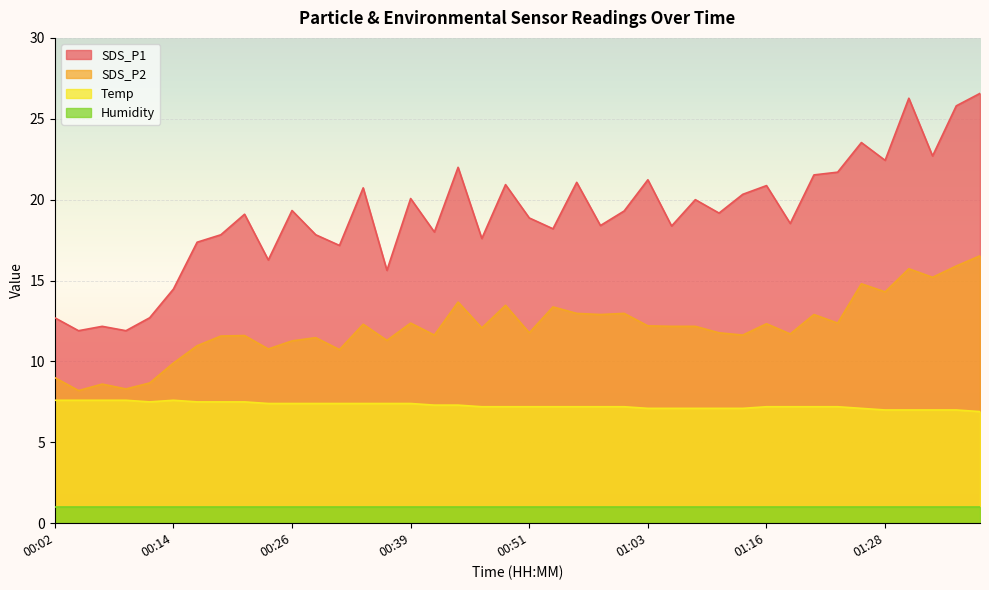

Is it true that SDS_P2 equals 17.5 at 00:29?

False